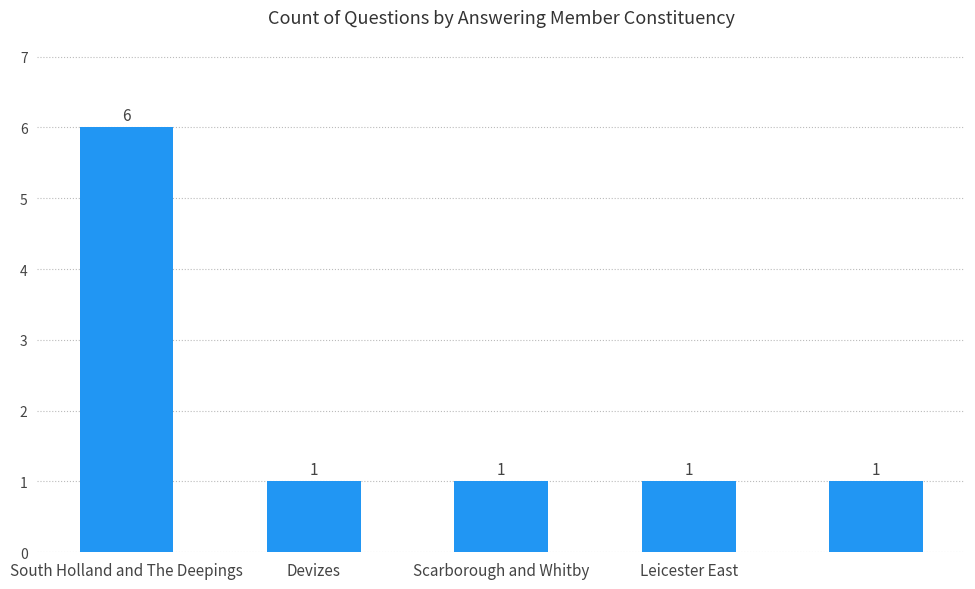

What is the maximum value shown in the chart?

6